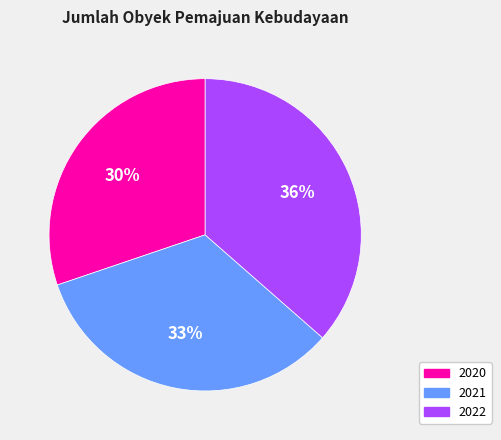

To the nearest percent, what is the difference between the largest and smallest slice percentages?

6%